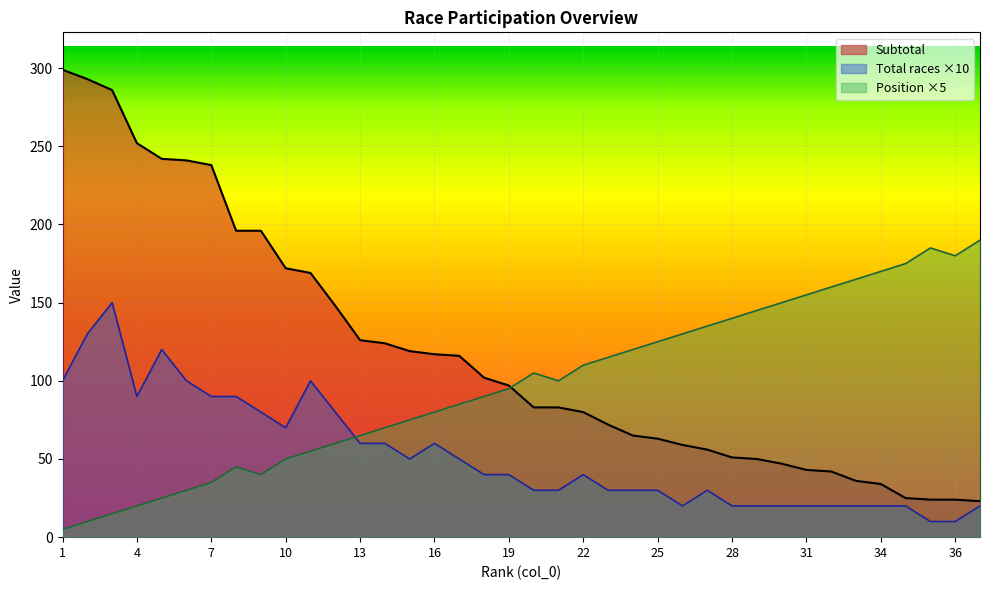

How many categories are shown in the chart?

38